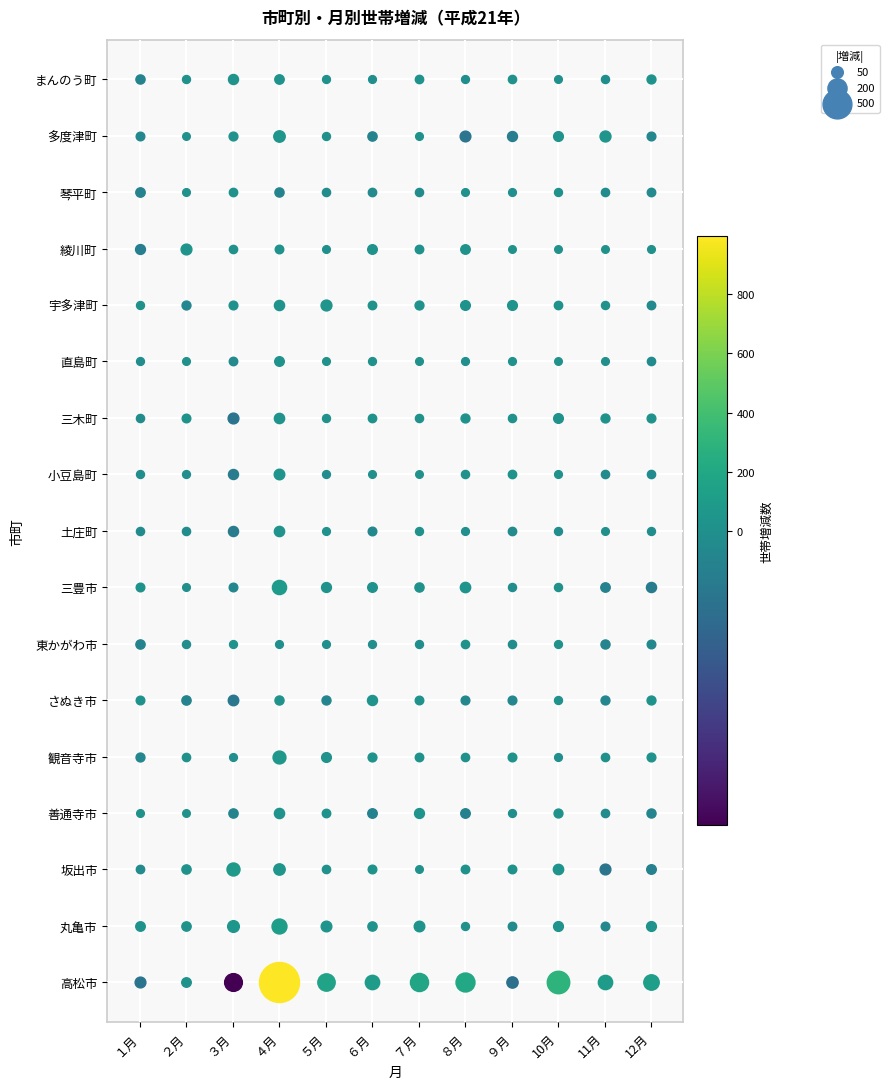

Reading left to right, list all the values displayed in this chart.

高松市: １月=-38	２月=21	３月=-167	４月=997	５月=157	６月=96	７月=175	８月=195	９月=-45	10月=289	11月=95	12月=116
丸亀市: １月=21	２月=19	３月=51	４月=107	５月=36	６月=18	７月=35	８月=4	９月=-9	10月=25	11月=-11	12月=25
坂出市: １月=-8	２月=18	３月=72	４月=46	５月=7	６月=11	７月=0	８月=9	９月=10	10月=32	11月=-38	12月=-22
善通寺市: １月=1	２月=0	３月=-18	４月=30	５月=9	６月=-21	７月=26	８月=-21	９月=-3	10月=14	11月=-7	12月=-16
観音寺市: １月=-14	２月=7	３月=-2	４月=70	５月=24	６月=13	７月=9	８月=7	９月=11	10月=-2	11月=7	12月=12
さぬき市: １月=11	２月=-18	３月=-34	４月=16	５月=-15	６月=28	７月=10	８月=-12	９月=-12	10月=4	11月=-14	12月=14
東かがわ市: １月=-18	２月=-5	３月=3	４月=-2	５月=-2	６月=-3	７月=-4	８月=7	９月=-6	10月=3	11月=-16	12月=-11
三豊市: １月=11	２月=-1	３月=-11	４月=93	５月=26	６月=22	７月=17	８月=32	９月=-5	10月=5	11月=-20	12月=-29
土庄町: １月=-6	２月=-6	３月=-29	４月=31	５月=2	６月=-11	７月=4	８月=-2	９月=-8	10月=-4	11月=-1	12月=-4
小豆島町: １月=-4	２月=-3	３月=-28	４月=35	５月=-3	６月=-1	７月=0	８月=6	９月=8	10月=2	11月=-7	12月=-7
三木町: １月=-6	２月=11	３月=-38	４月=31	５月=4	６月=8	７月=6	８月=14	９月=6	10月=23	11月=14	12月=12
直島町: １月=-3	２月=1	３月=-9	４月=22	５月=1	６月=3	７月=1	８月=-2	９月=2	10月=0	11月=-1	12月=-7
宇多津町: １月=4	２月=-14	３月=12	４月=30	５月=39	６月=9	７月=14	８月=23	９月=24	10月=8	11月=5	12月=-9
綾川町: １月=-26	２月=38	３月=7	４月=10	５月=-1	６月=22	７月=9	８月=21	９月=0	10月=0	11月=0	12月=1
琴平町: １月=-20	２月=1	３月=8	４月=-17	５月=-6	６月=-8	７月=-6	８月=1	９月=-2	10月=4	11月=-7	12月=-9
多度津町: １月=-11	２月=0	３月=13	４月=47	５月=4	６月=-18	７月=1	８月=-37	９月=-27	10月=24	11月=40	12月=-12
まんのう町: １月=-17	２月=4	３月=28	４月=20	５月=3	６月=-2	７月=8	８月=-3	９月=7	10月=-1	11月=-5	12月=14